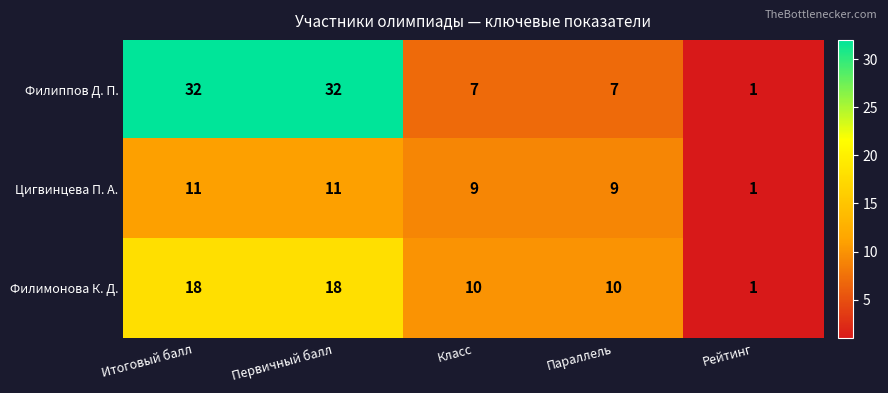

Which series has the largest total across all categories?

Филиппов Д. П.